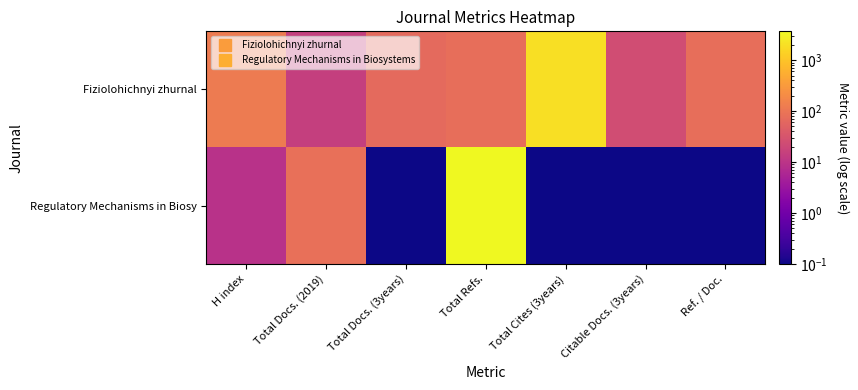

List the series in order of their peak value, highest first.

Regulatory Mechanisms in Biosy, Fiziolohichnyi zhurnal